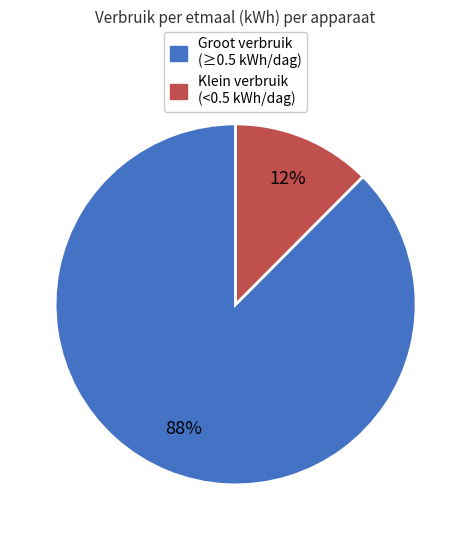

Does any single category account for the majority?

Yes